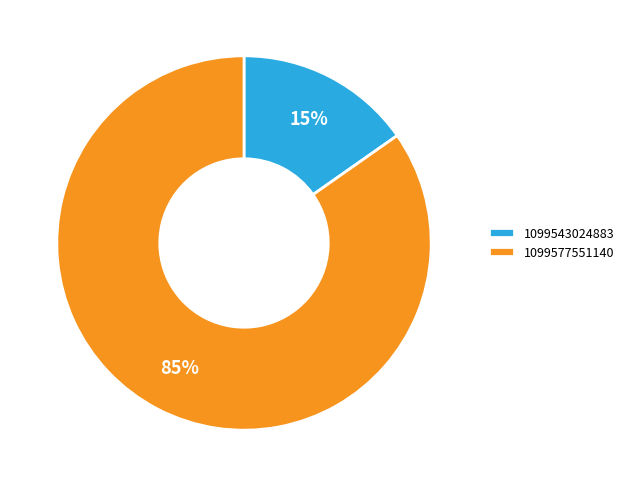

To the nearest percent, what is the average slice percentage?

50%